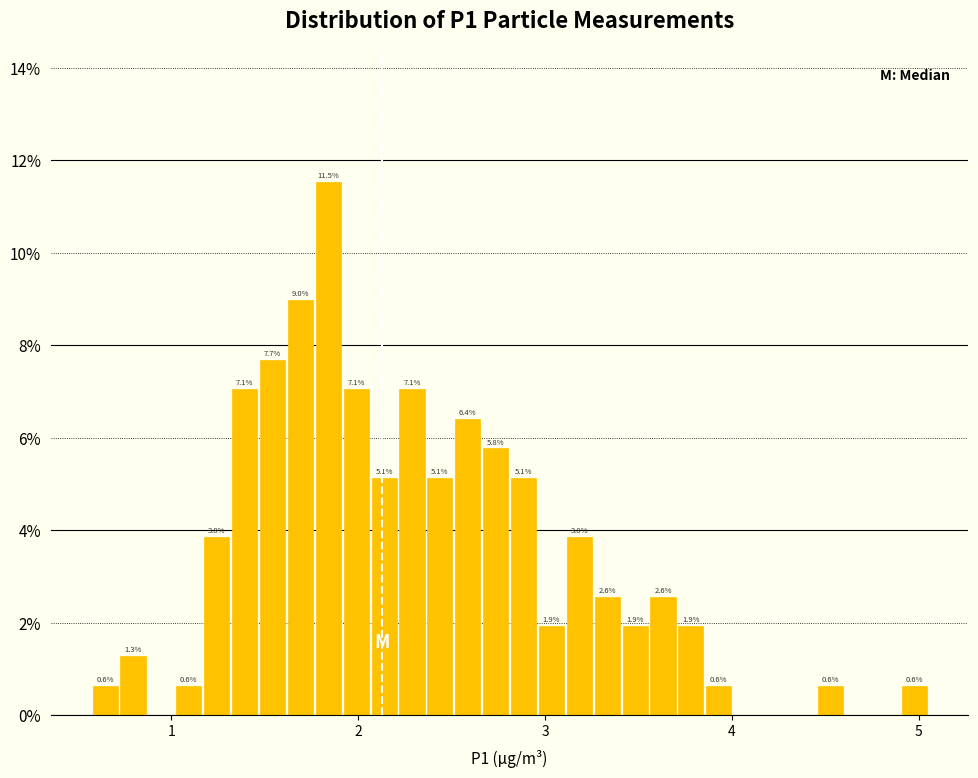

Around what value on the x-axis is the tallest bar? Give the approximate position of its centre, as read against the axis.

1.8